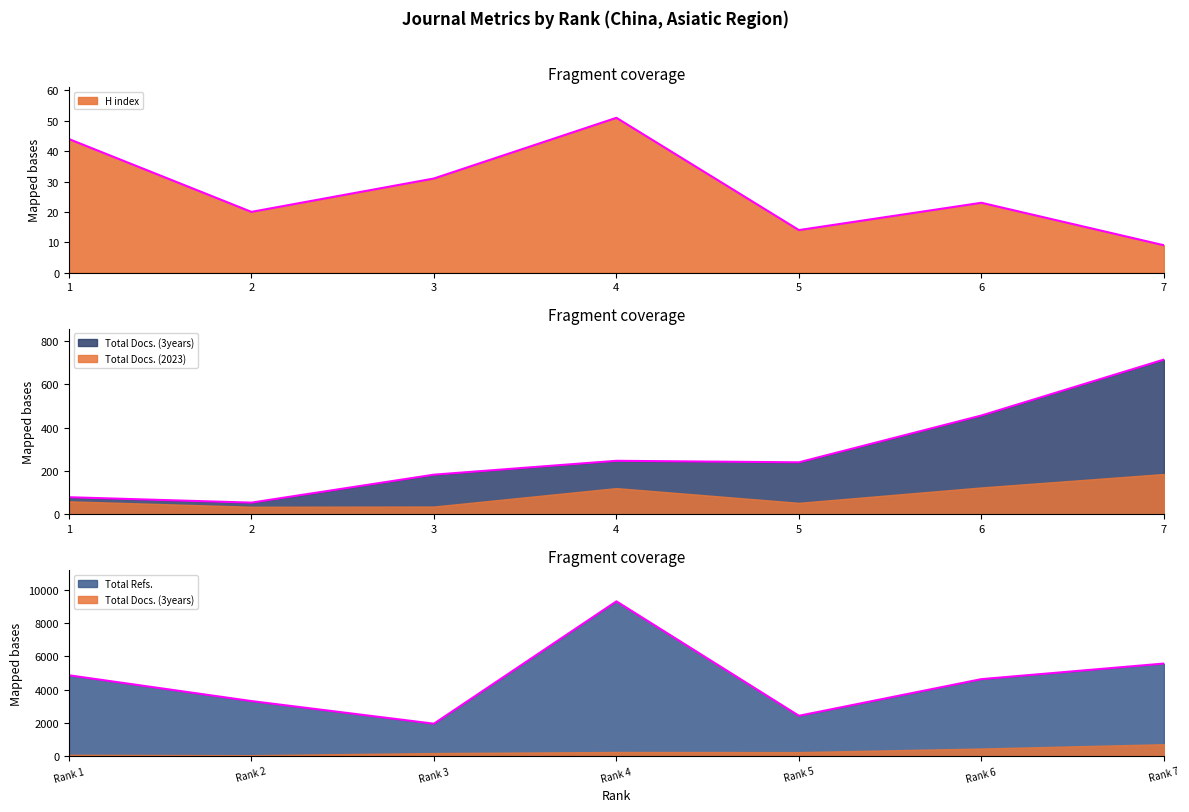

True or false: H index and Total Refs. intersect in this chart.

False